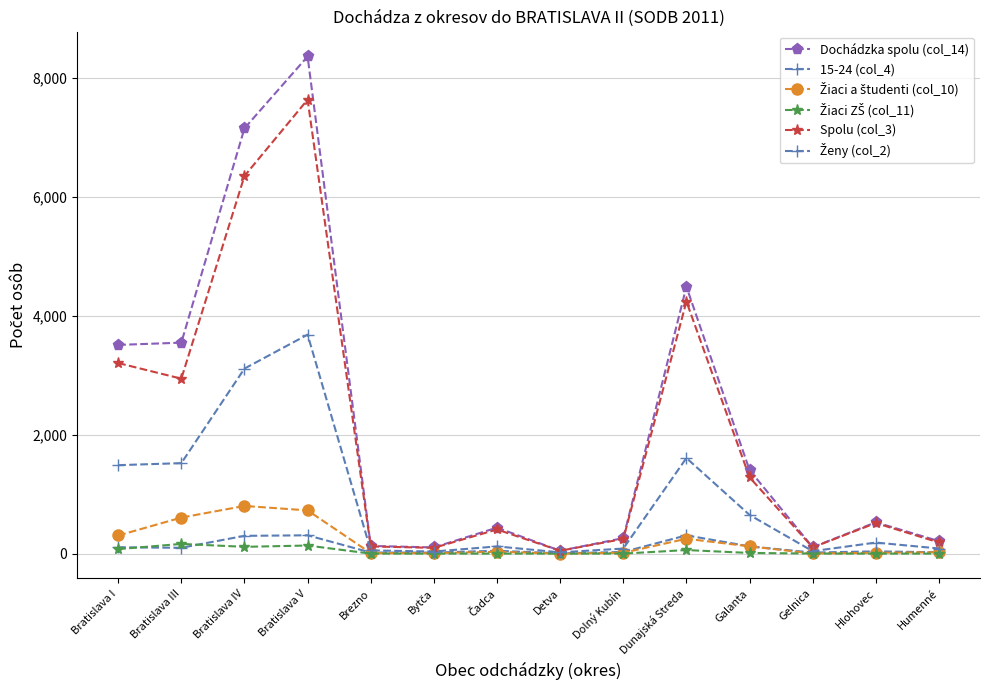

Which series changed the most between Bratislava IV and Hlohovec?

Dochádzka spolu (col_14)